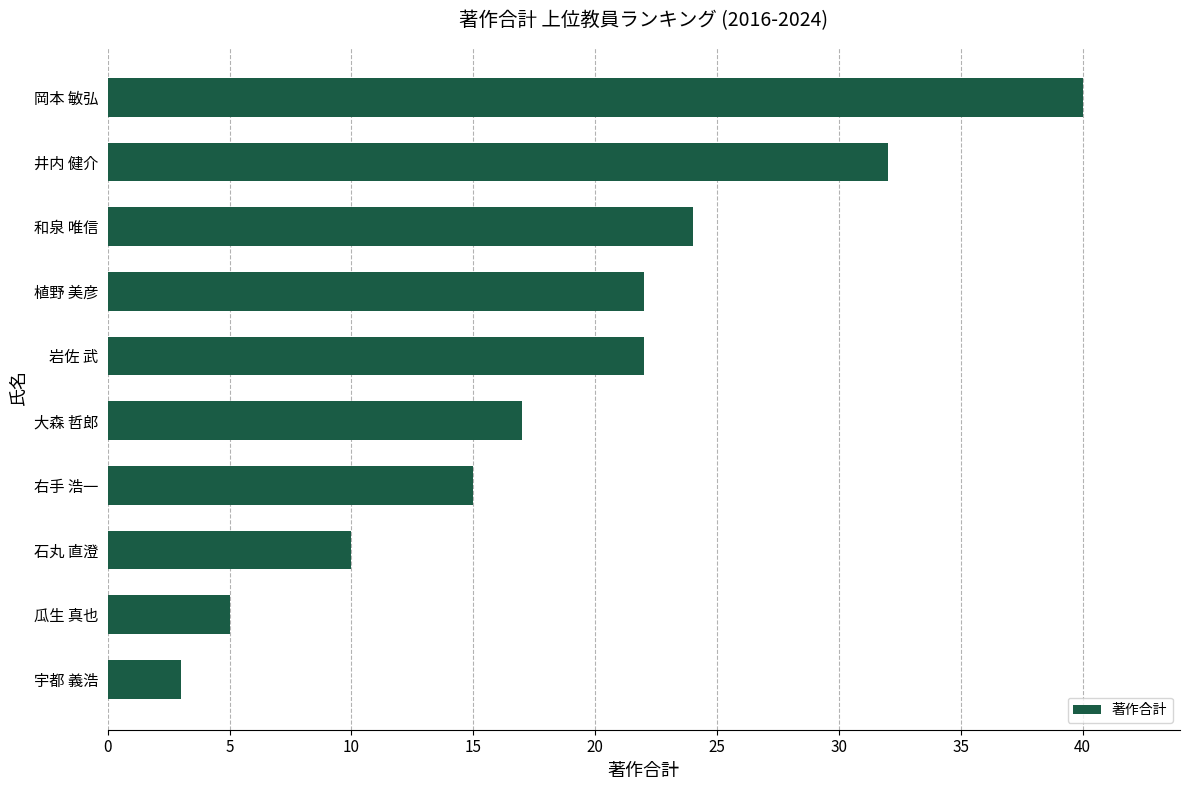

What is the change in value from 和泉 唯信 to 井内 健介?

+8